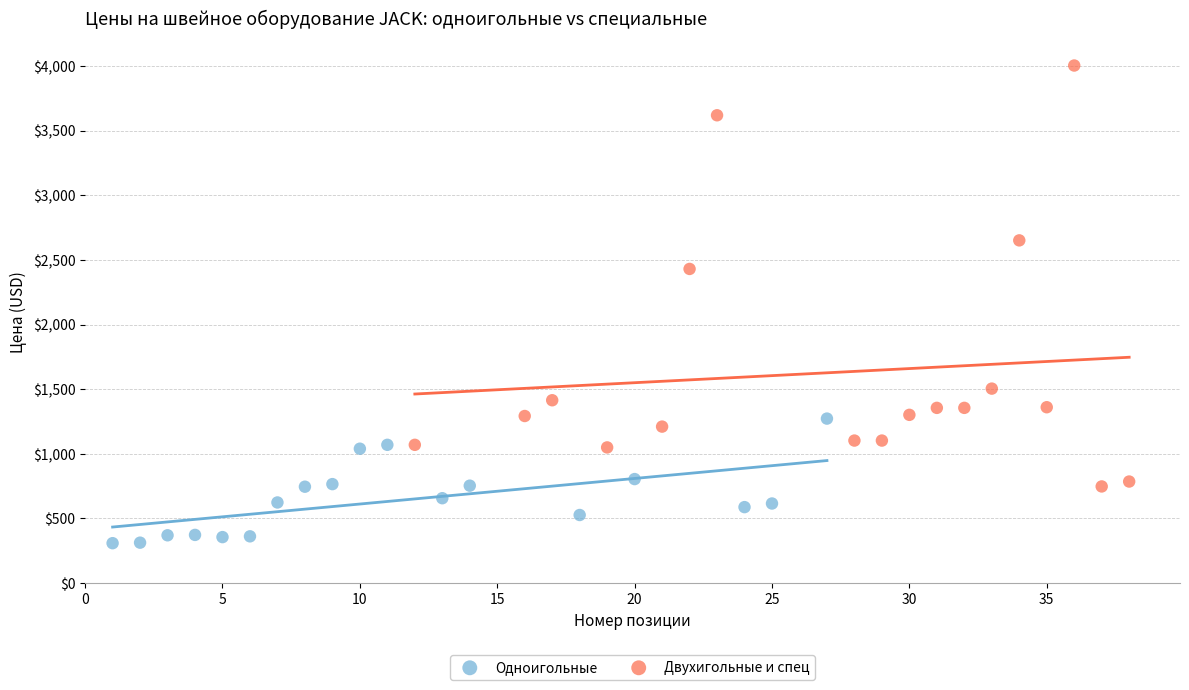

Which series reaches the minimum Y coordinate?

Одноигольные